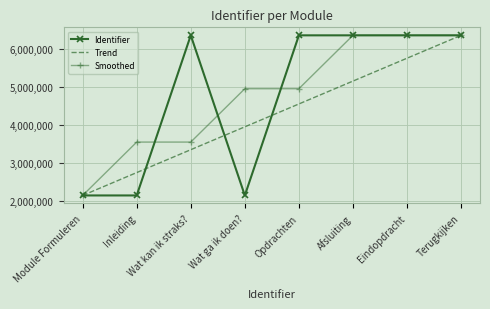

The value of Smoothed at Terugkijken is 6368287.0. True or false?

True